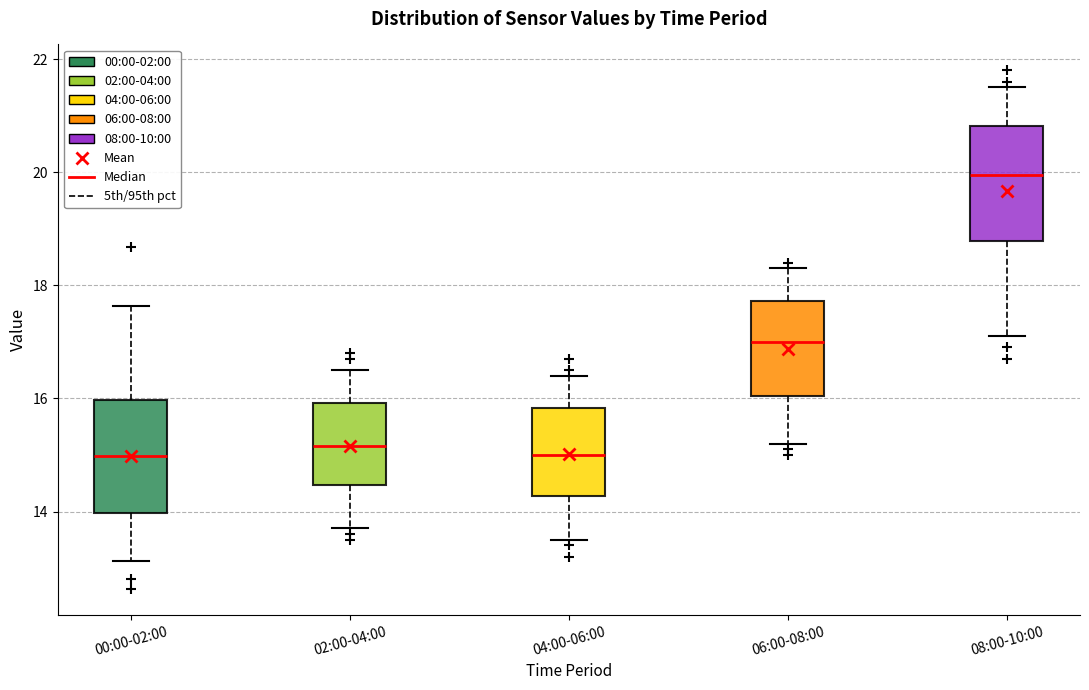

Reading left to right, read every box against the y-axis: the position of its median line, the range the box covers, and the ends of its whiskers. The values are not printed on the chart, so give them approximately, as read against the axis.

00:00-02:00: median 15.0, box 14.0 to 16.0, whiskers 13.2 to 17.6
02:00-04:00: median 15.2, box 14.4 to 16.0, whiskers 13.8 to 16.6
04:00-06:00: median 15.0, box 14.2 to 15.8, whiskers 13.6 to 16.4
06:00-08:00: median 17.0, box 16.0 to 17.8, whiskers 15.2 to 18.4
08:00-10:00: median 20.0, box 18.8 to 20.8, whiskers 17.2 to 21.6